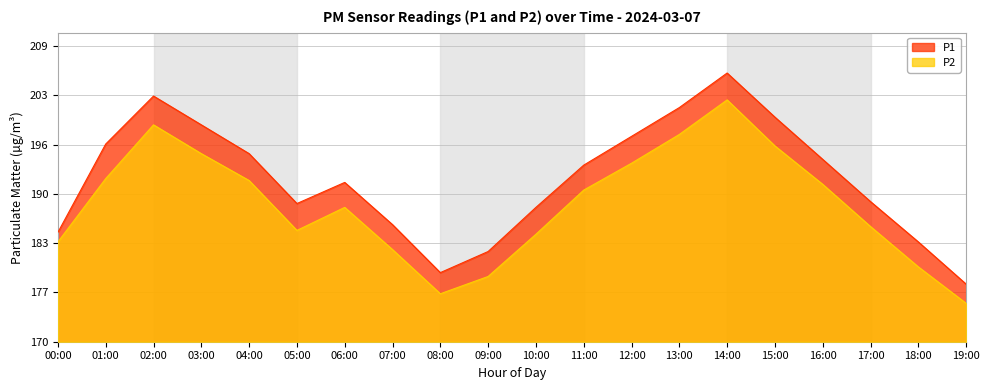

What position from the left is 04:00?

5